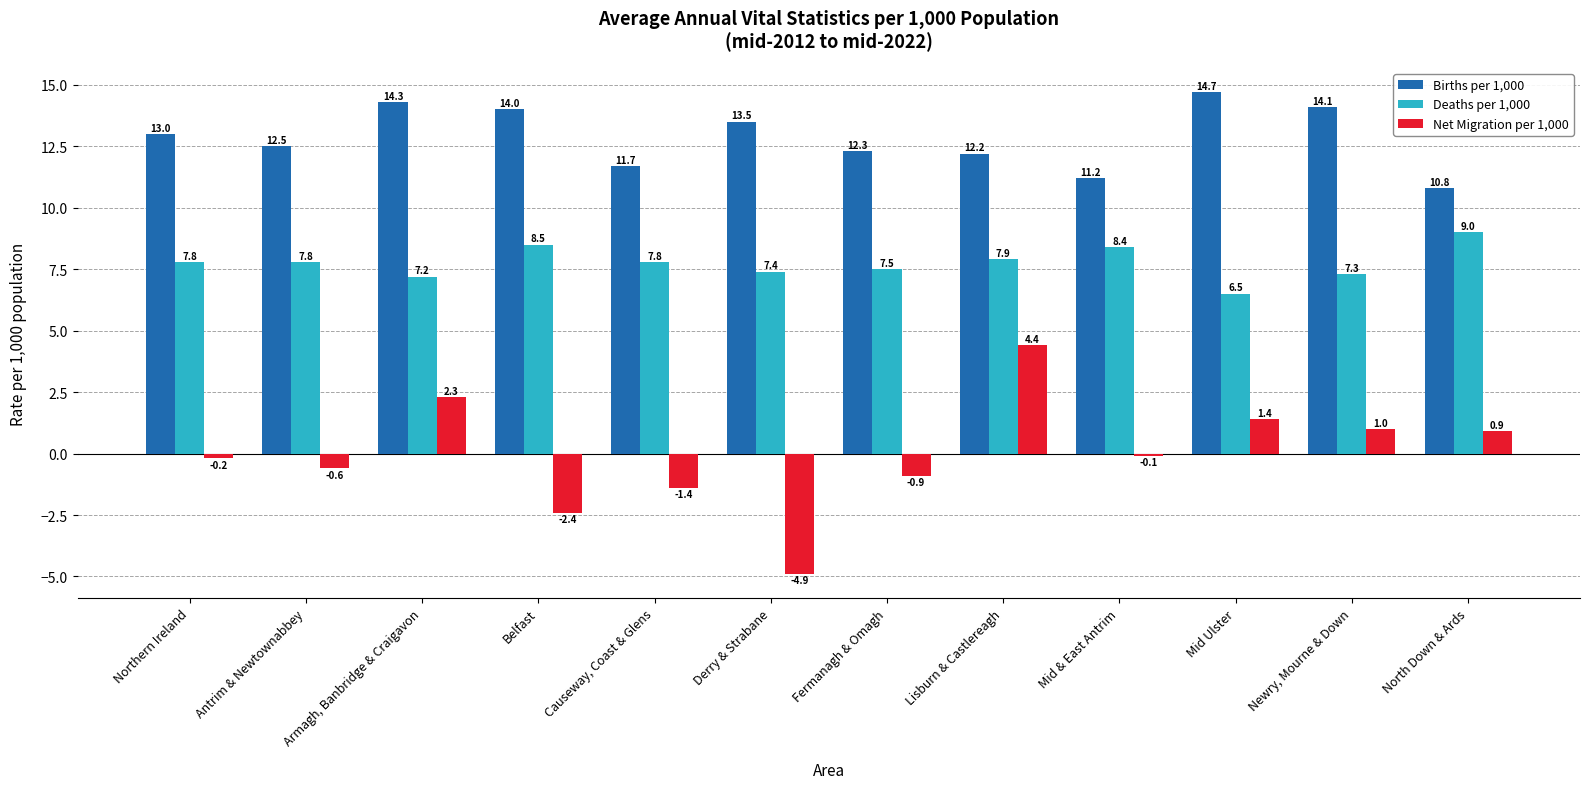

List the labels in order of Net Migration per 1,000 value, smallest first.

Derry & Strabane, Belfast, Causeway, Coast & Glens, Fermanagh & Omagh, Antrim & Newtownabbey, Northern Ireland, Mid & East Antrim, North Down & Ards, Newry, Mourne & Down, Mid Ulster, Armagh, Banbridge & Craigavon, Lisburn & Castlereagh